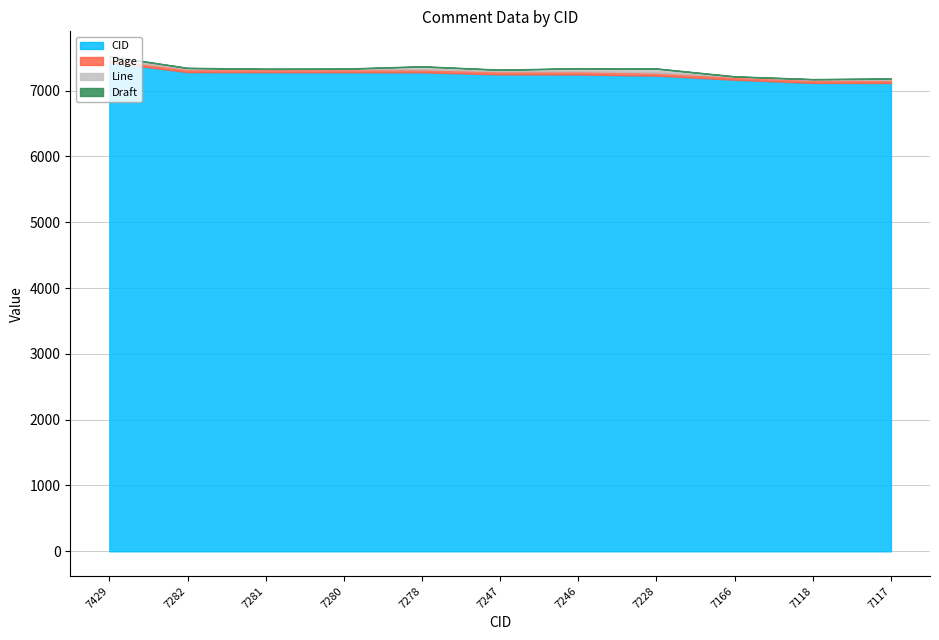

Rank the series by their maximum value, from lowest to highest.

Draft, Page, Line, CID